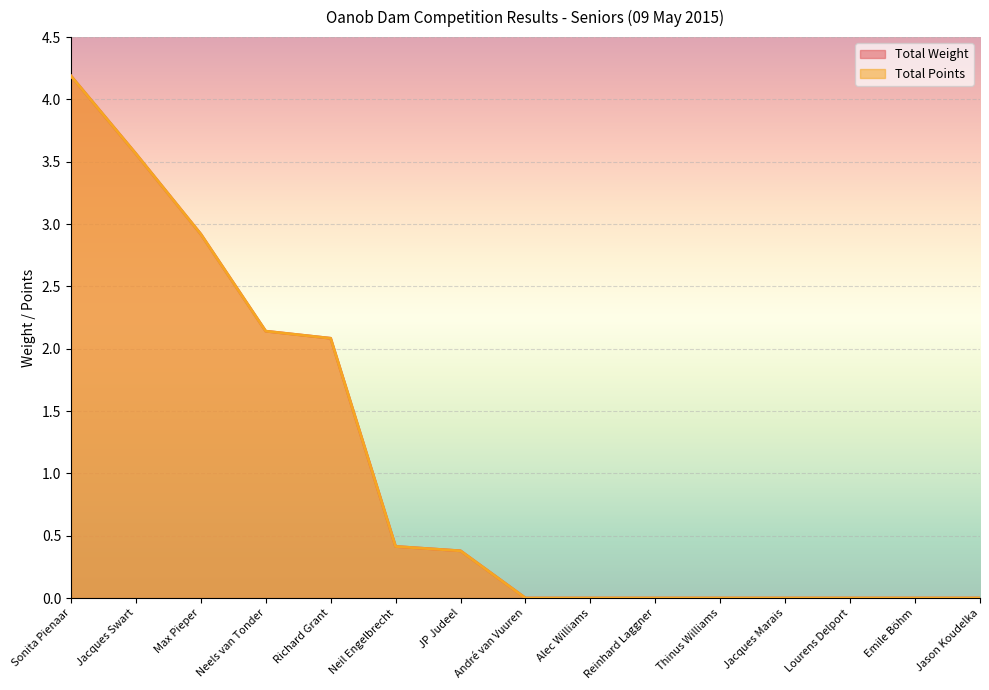

True or false: Total Points has a value of -1.9 at Emile Böhm.

False